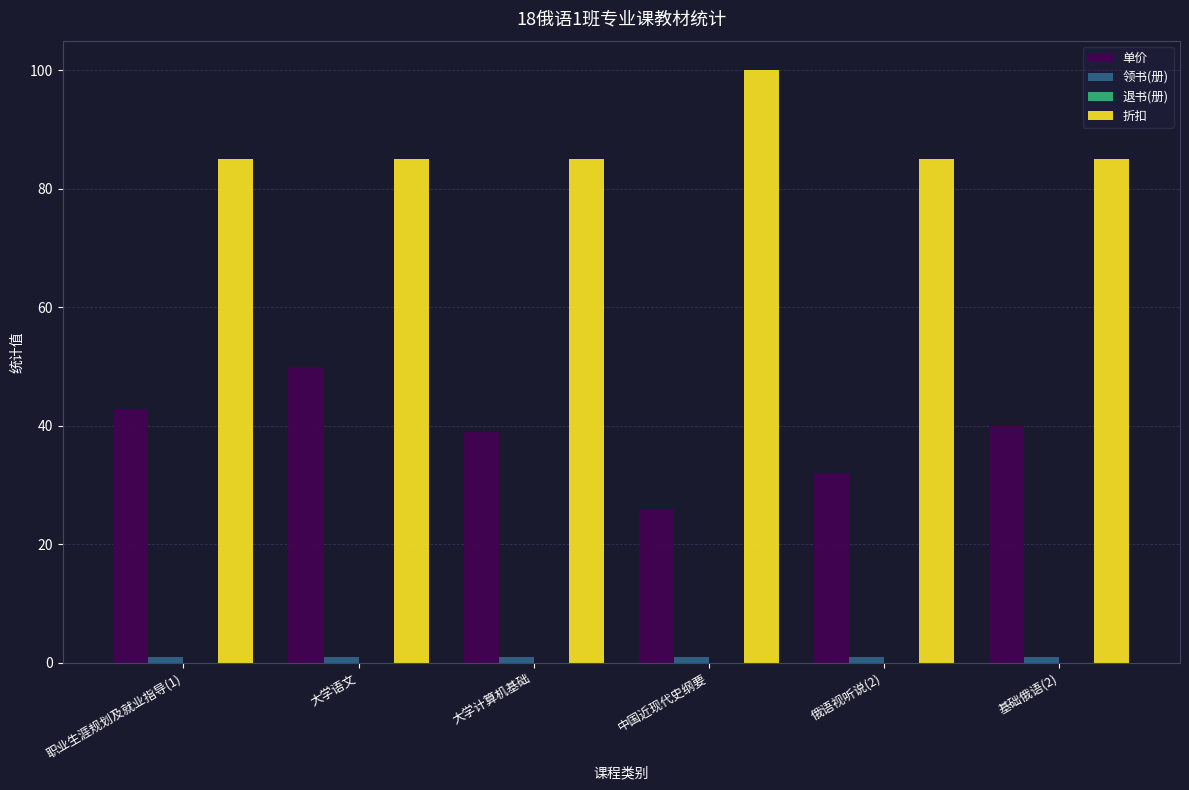

What is the average value of the 折扣 series?

87.5